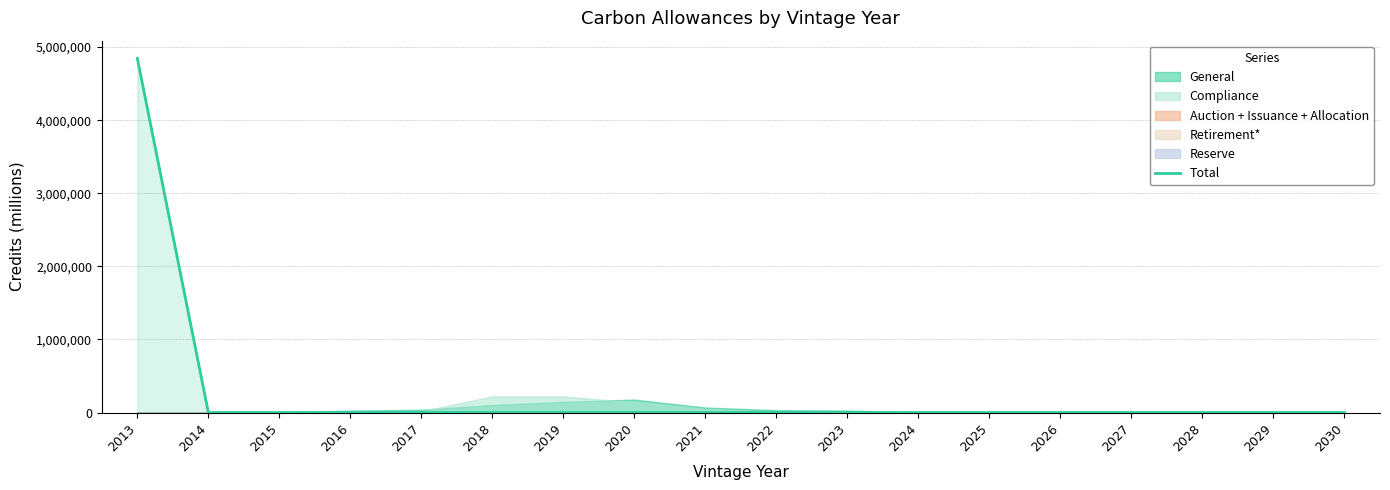

What is the value of the 7th point from the left?

374.9